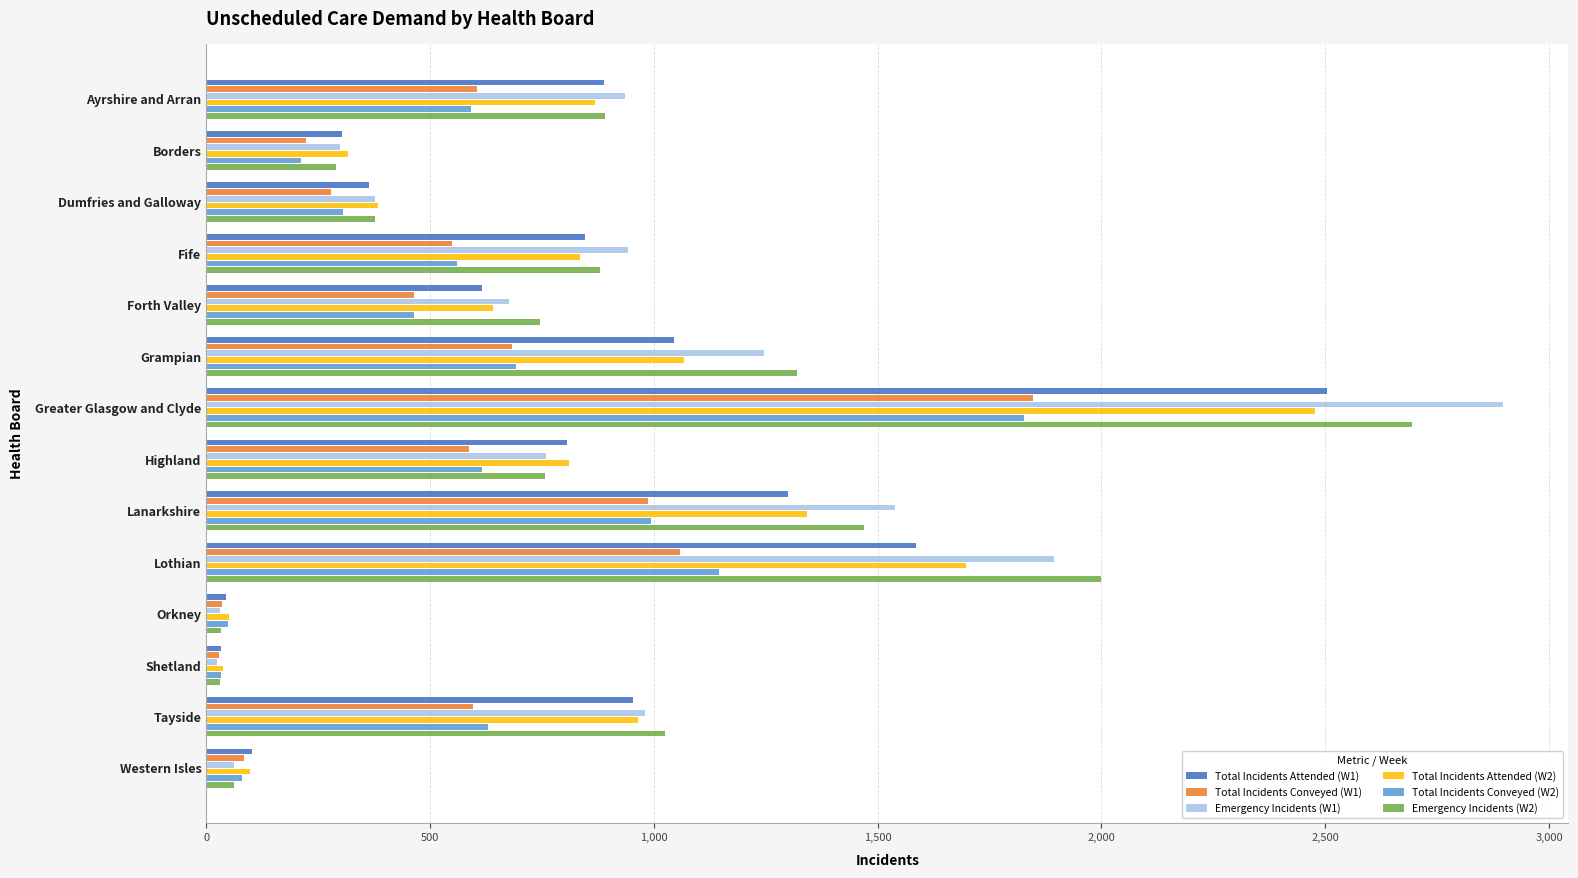

Which series has the largest range (max minus min)?

Emergency Incidents (W1)